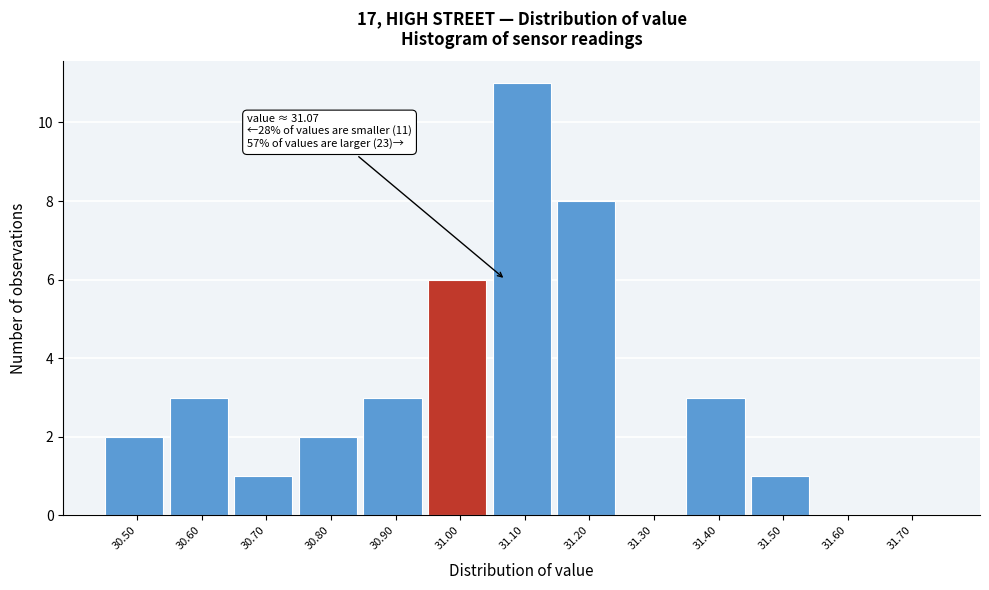

Reading right to left, what are all the values shown in this chart?

31.70=0	31.60=0	31.50=1	31.40=3	31.30=0	31.20=8	31.10=11	31.00=6	30.90=3	30.80=2	30.70=1	30.60=3	30.50=2